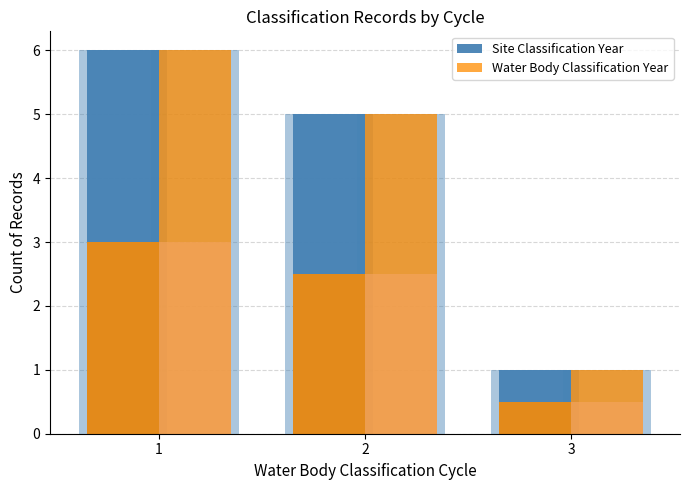

How many data points in Site Classification Year are less than 5?

1